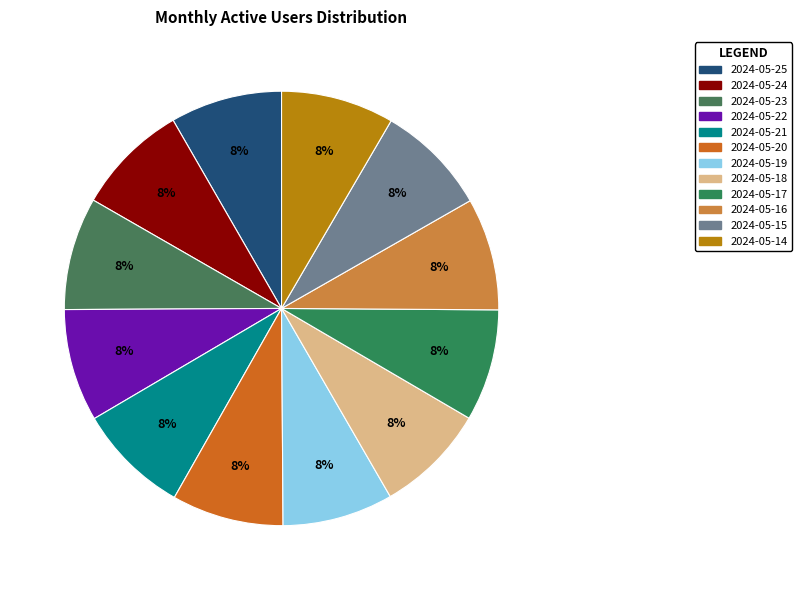

How many slices are in this pie chart?

12